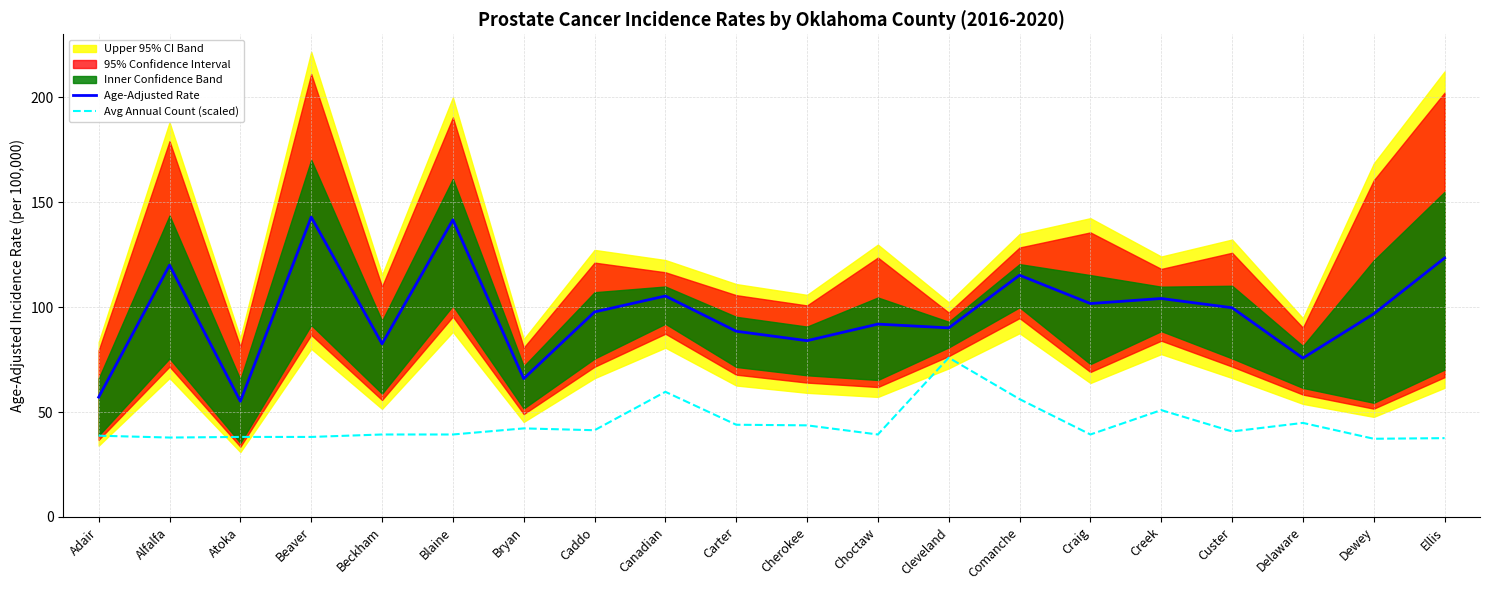

What is the difference between the highest and lowest values at Choctaw?

52.6